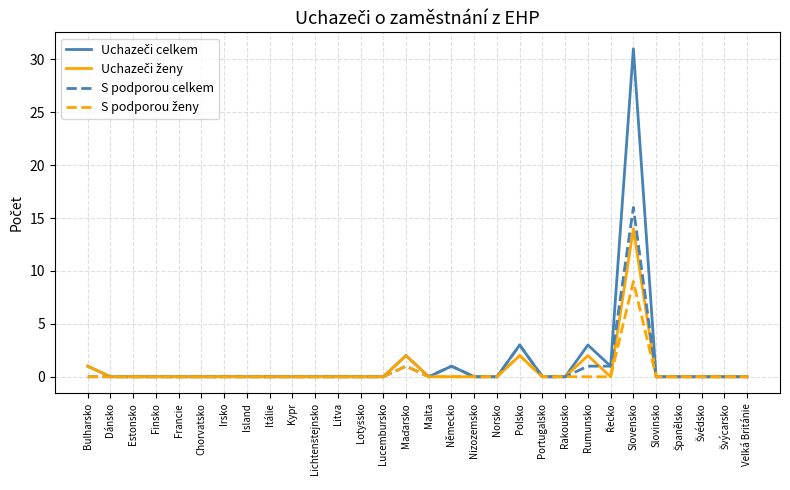

What position from the right is Finsko?

27